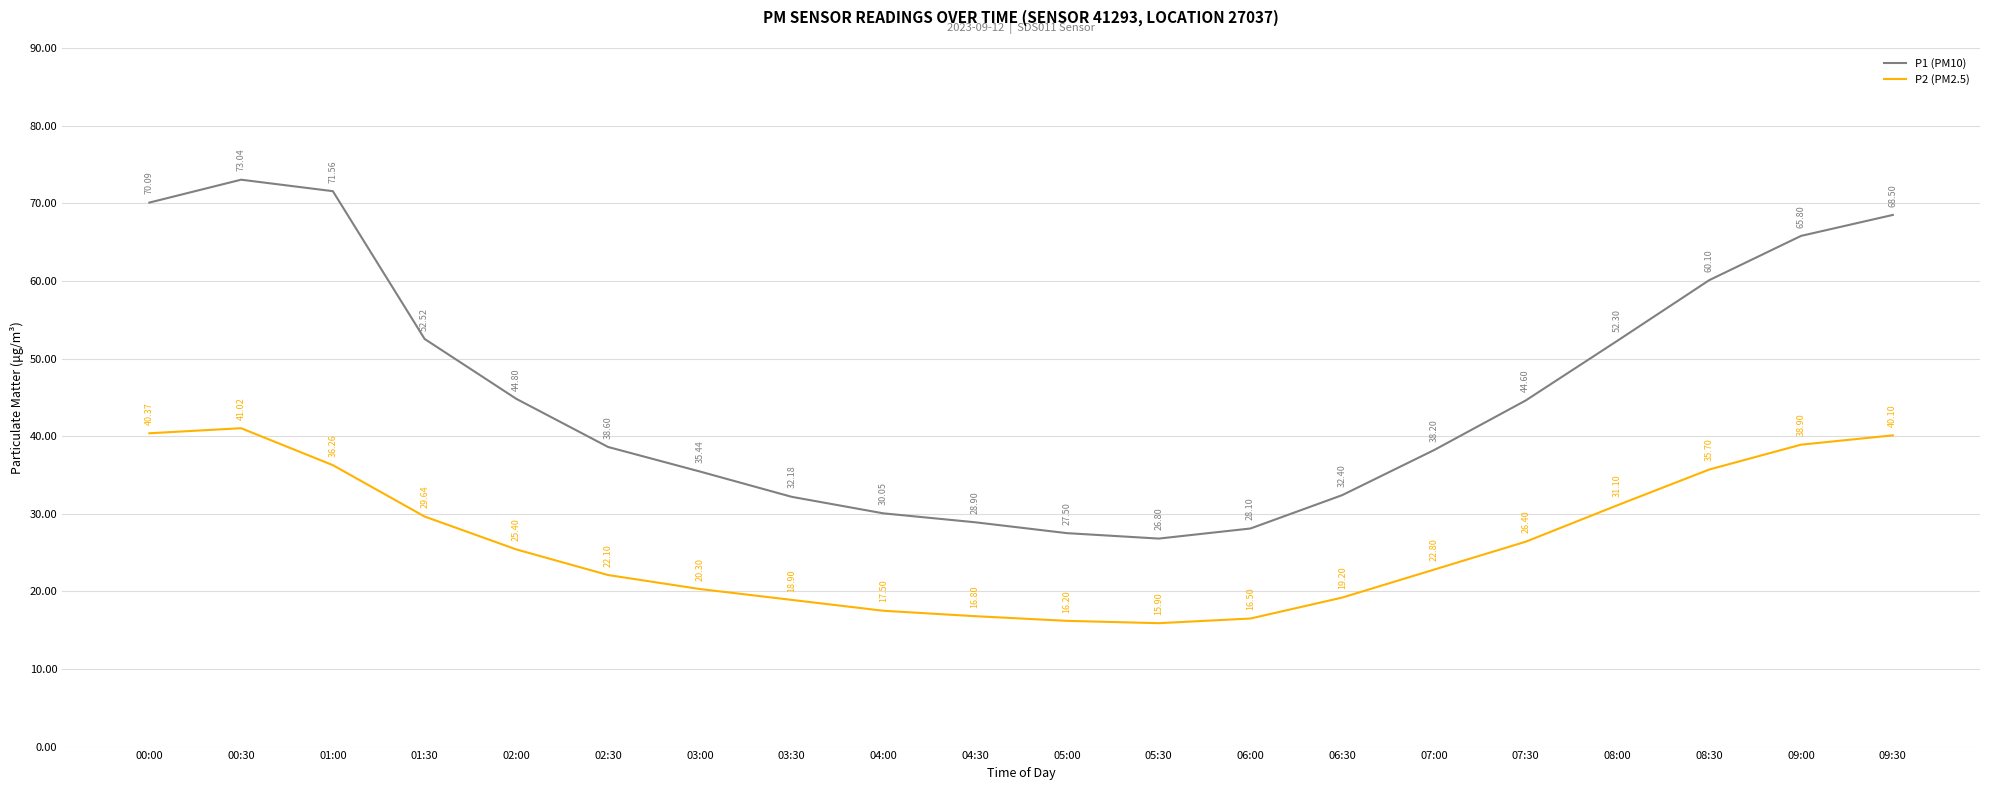

Rank the series by their maximum value, from lowest to highest.

P2 (PM2.5), P1 (PM10)